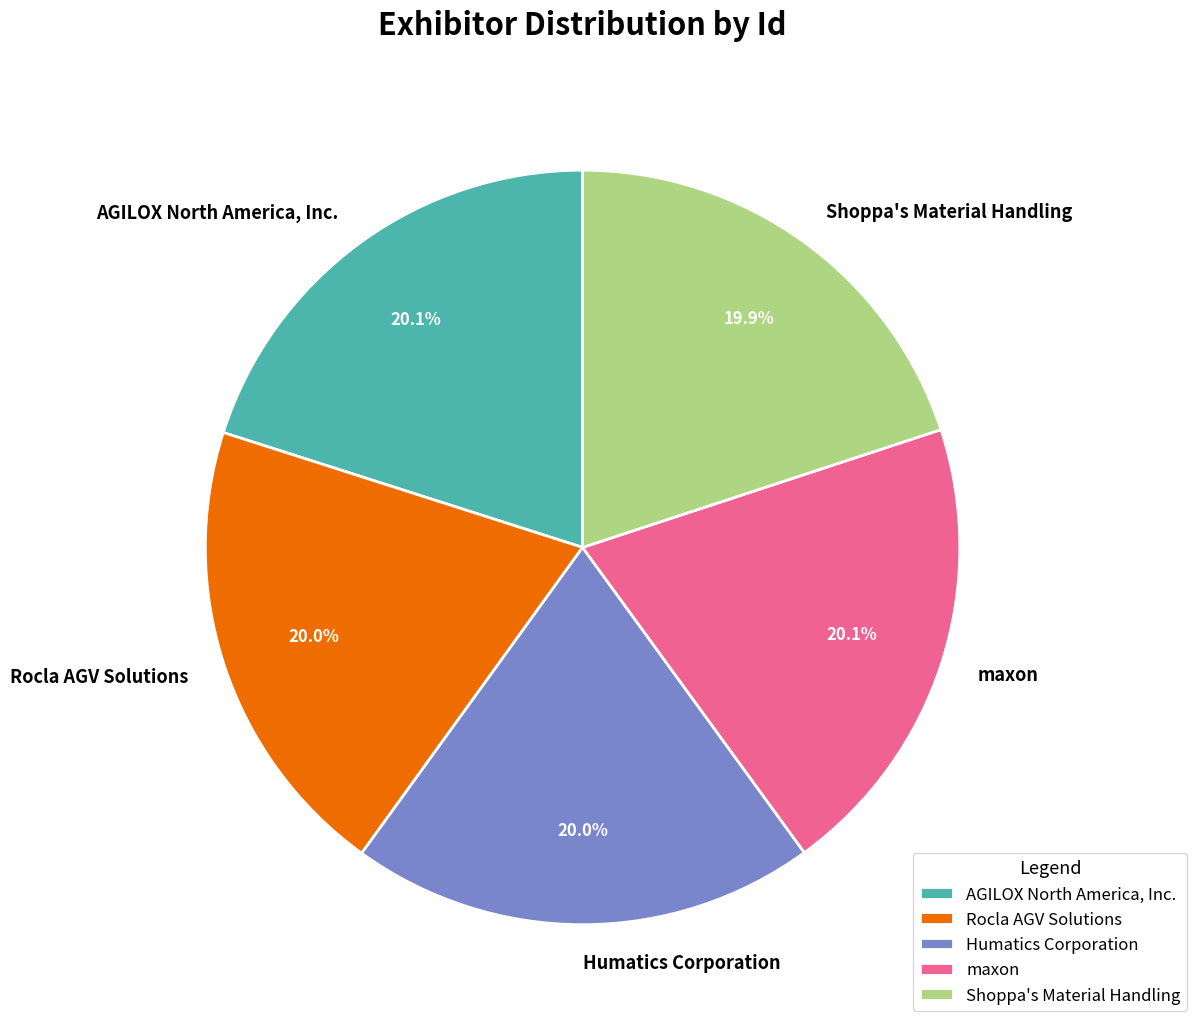

What percentage is the maxon slice, to the nearest percent?

20%